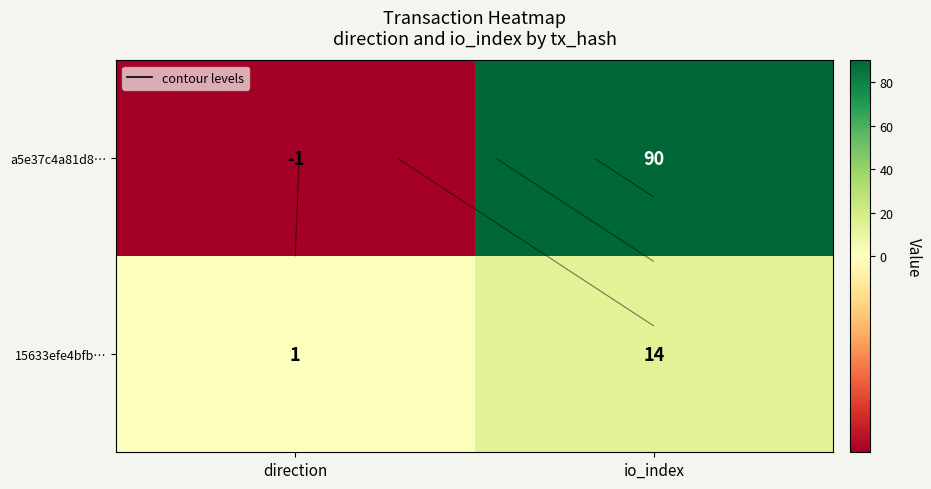

Which has a higher value, direction or io_index?

io_index